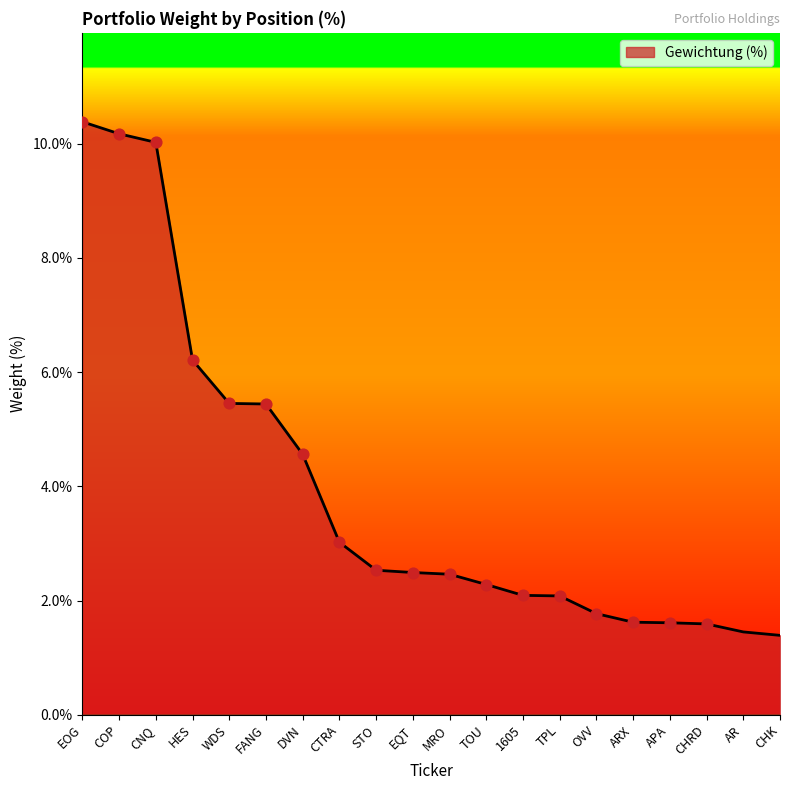

Between EQT and EOG, which is larger?

EOG